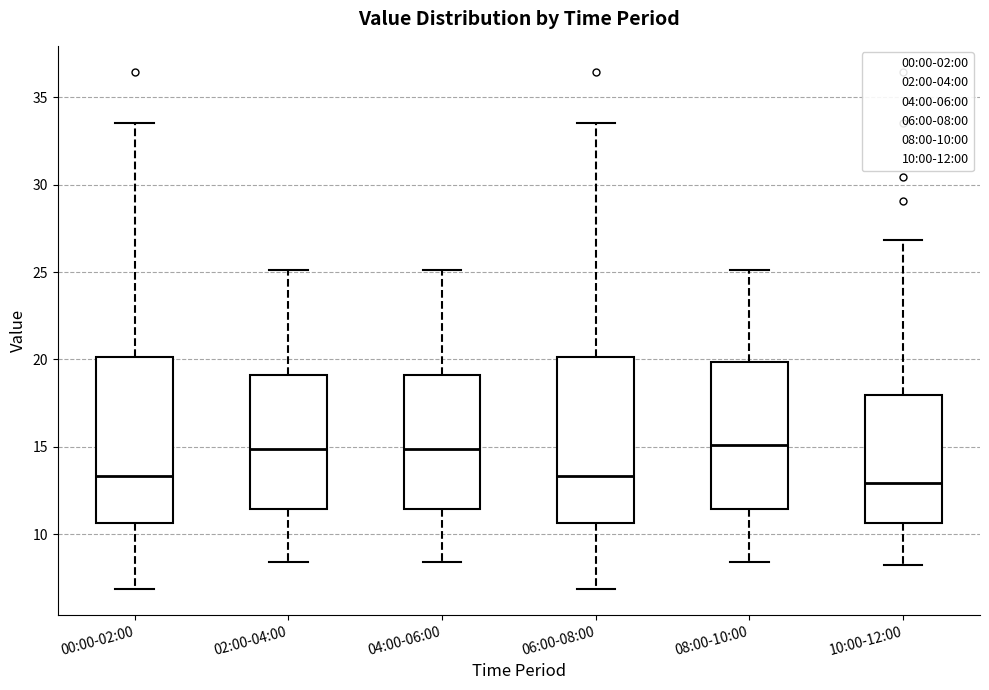

Reading left to right, read every box against the y-axis: the position of its median line, the range the box covers, and the ends of its whiskers. The values are not printed on the chart, so give them approximately, as read against the axis.

00:00-02:00: median 13.5, box 10.5 to 20.0, whiskers 7.0 to 33.5
02:00-04:00: median 15.0, box 11.5 to 19.0, whiskers 8.5 to 25.0
04:00-06:00: median 15.0, box 11.5 to 19.0, whiskers 8.5 to 25.0
06:00-08:00: median 13.5, box 10.5 to 20.0, whiskers 7.0 to 33.5
08:00-10:00: median 15.0, box 11.5 to 20.0, whiskers 8.5 to 25.0
10:00-12:00: median 13.0, box 10.5 to 18.0, whiskers 8.5 to 27.0